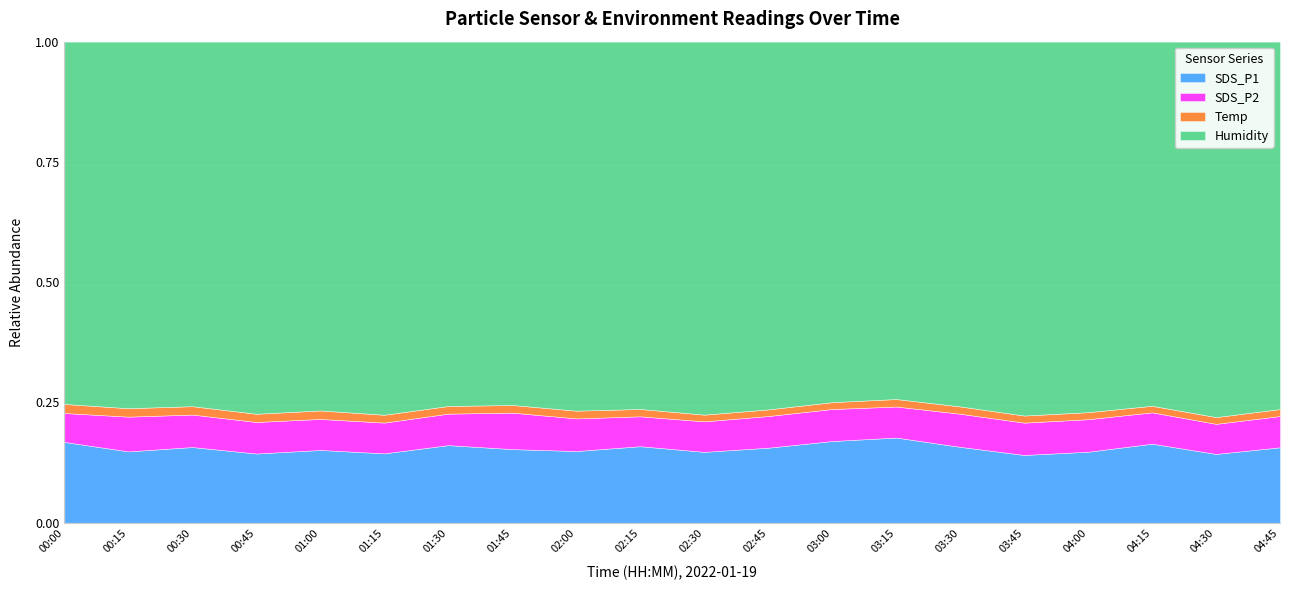

Which series has the largest total across all categories?

Humidity